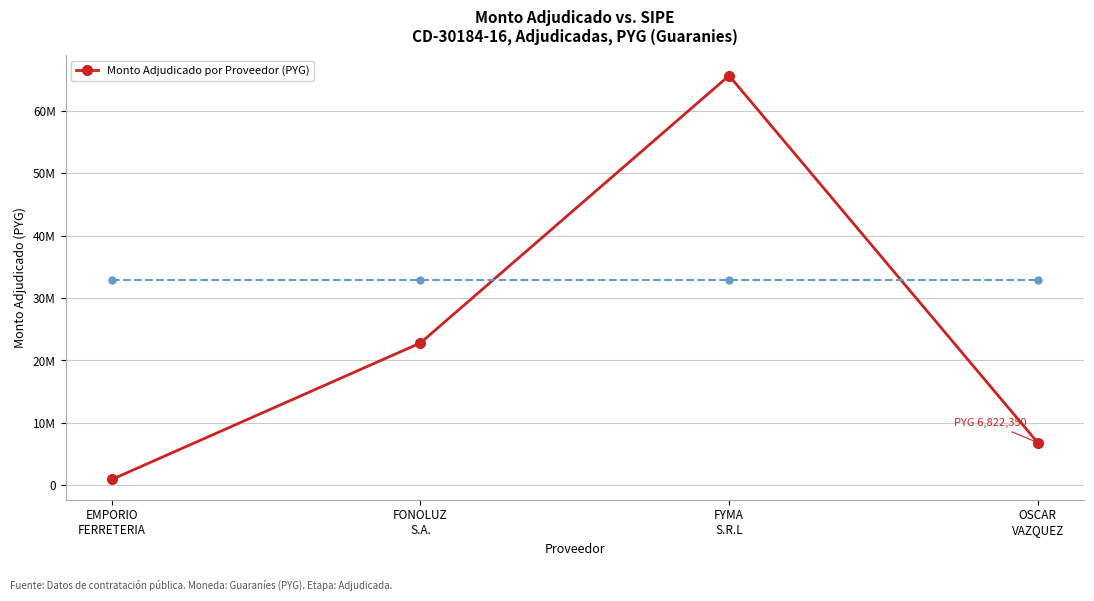

Does the chart have visible grid lines?

Yes